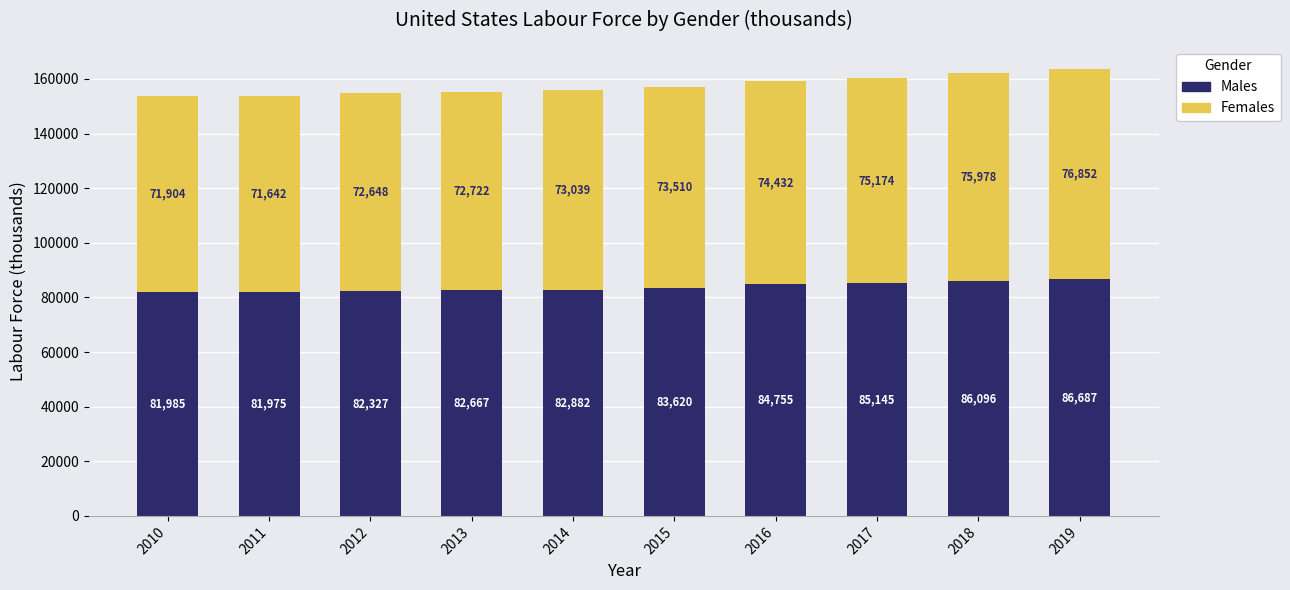

Which category has the lowest value in the Males series?

2011